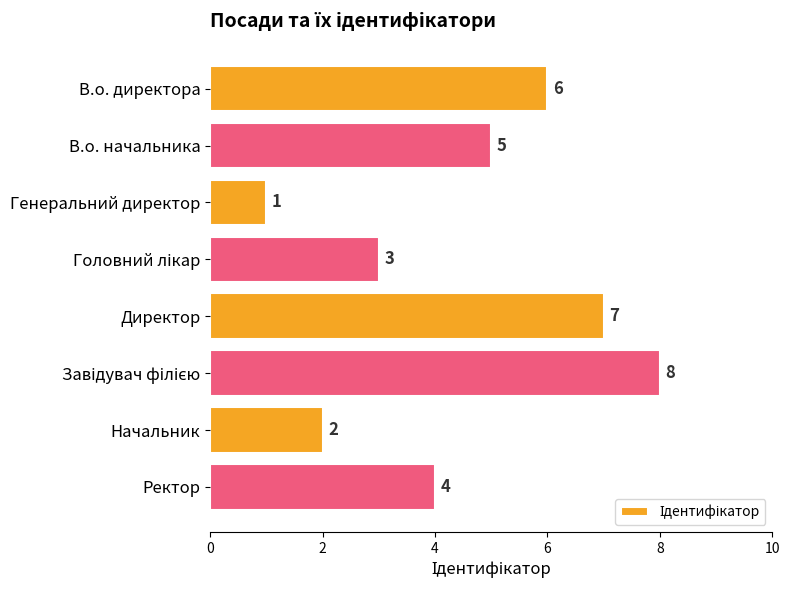

What is the change in value from Начальник to Ректор?

+2